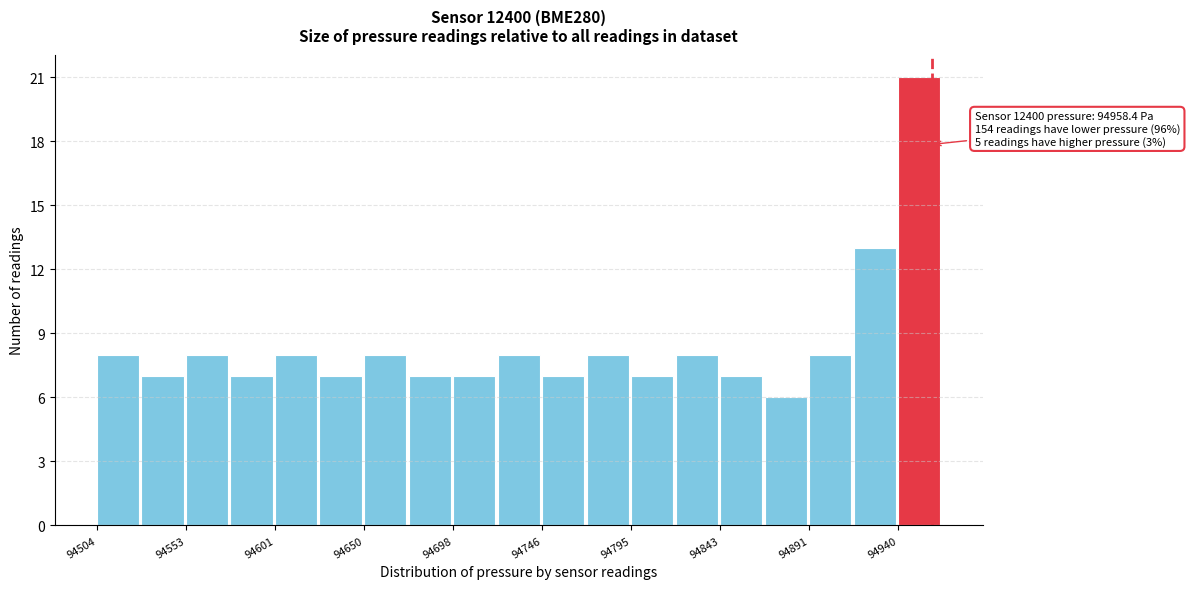

Which range on the x-axis has the tallest bar?

94940 to 94965